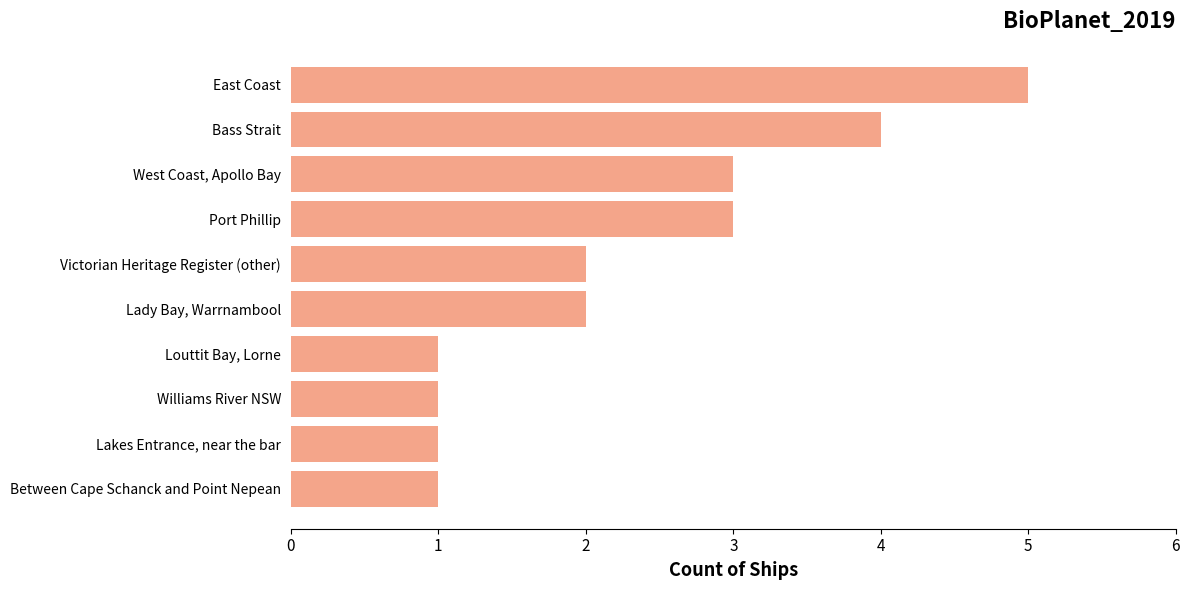

The chart shows a value of 0 at Lakes Entrance, near the bar. True or false?

False